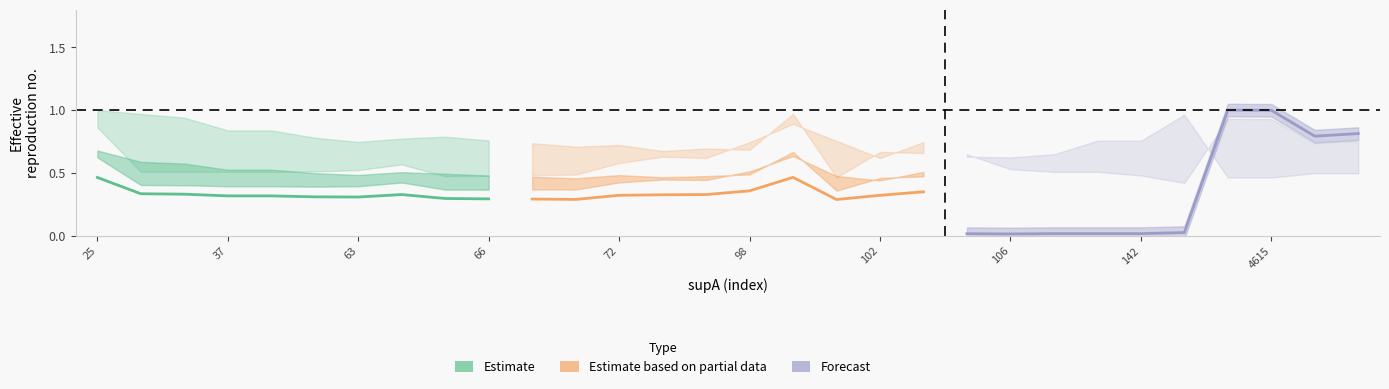

Which series has the widest spread of values?

Forecast